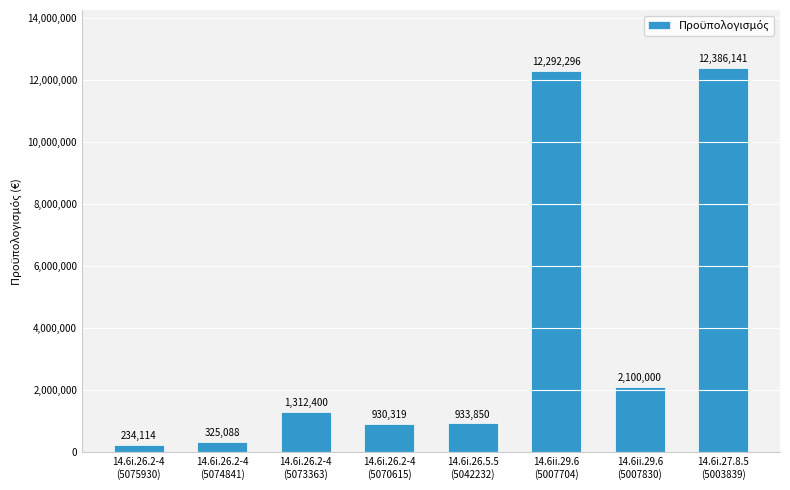

What is the sum of all values?

30514207.8